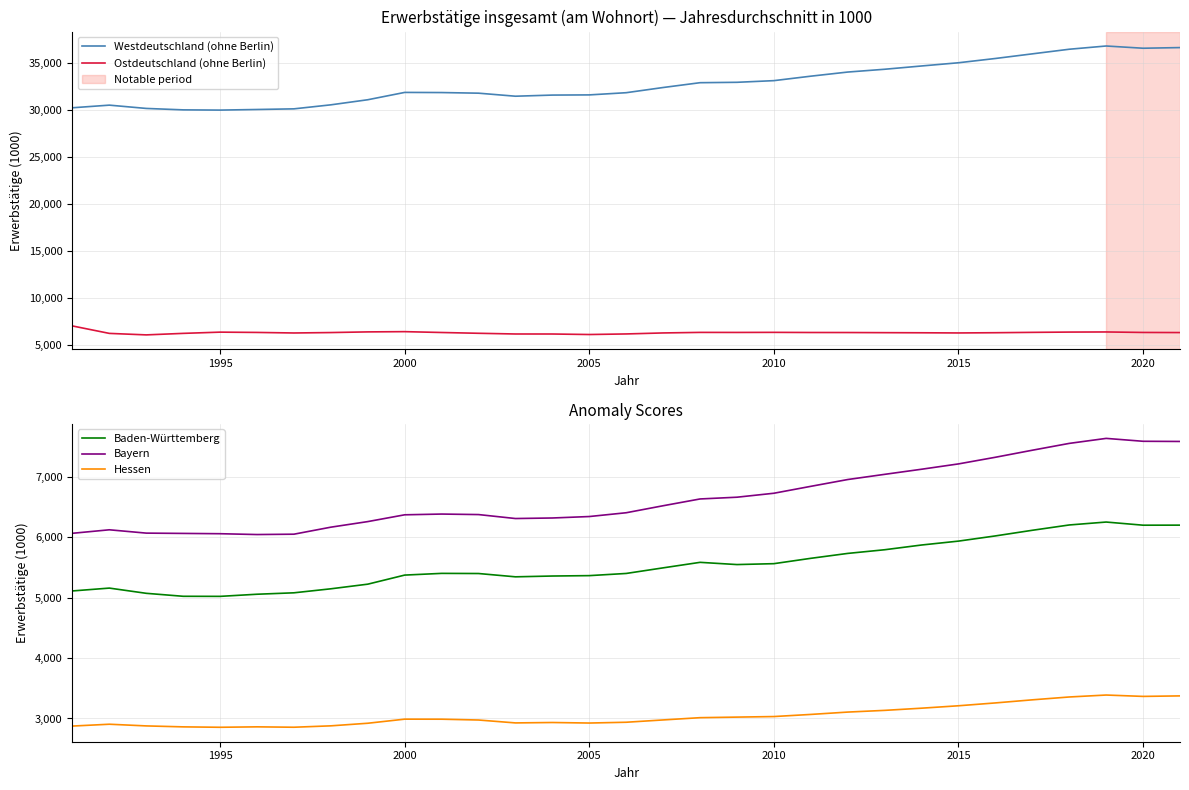

Rank the series by their maximum value, from lowest to highest.

Hessen, Baden-Württemberg, Ostdeutschland (ohne Berlin), Bayern, Westdeutschland (ohne Berlin)